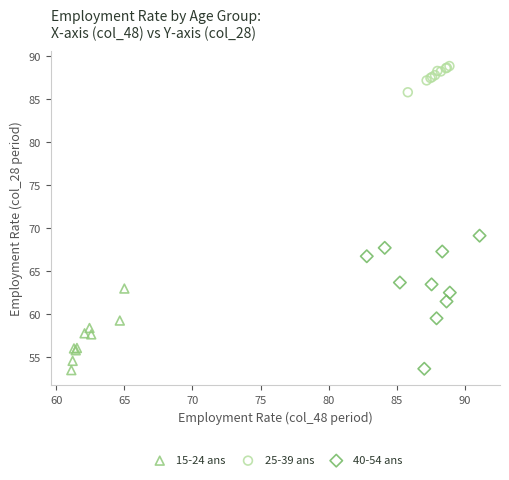

Which series has the widest spread of Y values?

40-54 ans